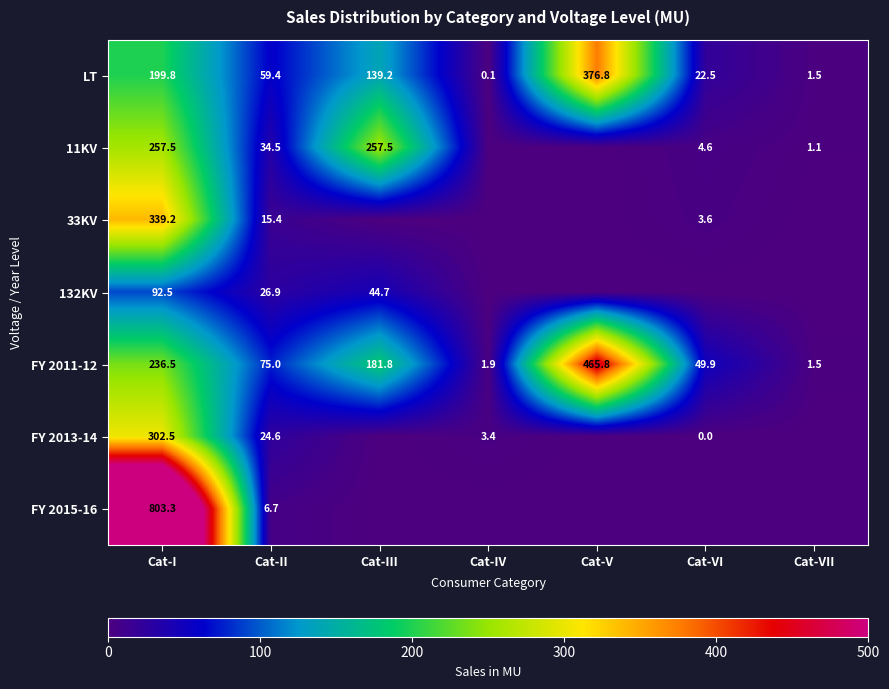

What is the difference between the maximum and minimum values in the LT series?

376.7